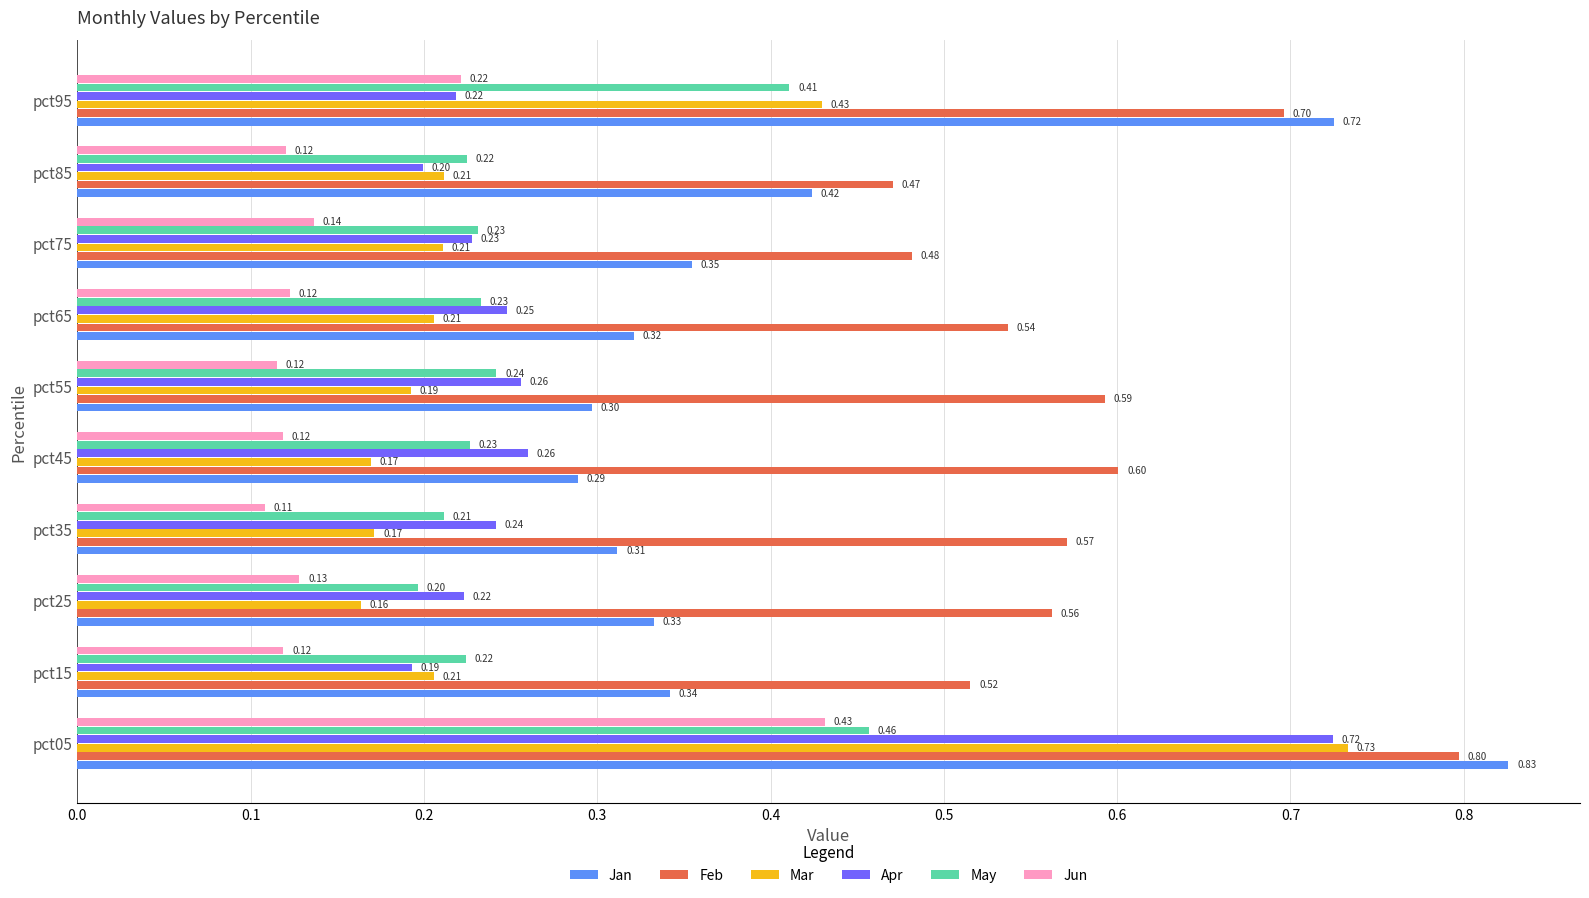

What is the total value across all series at pct45?

1.7